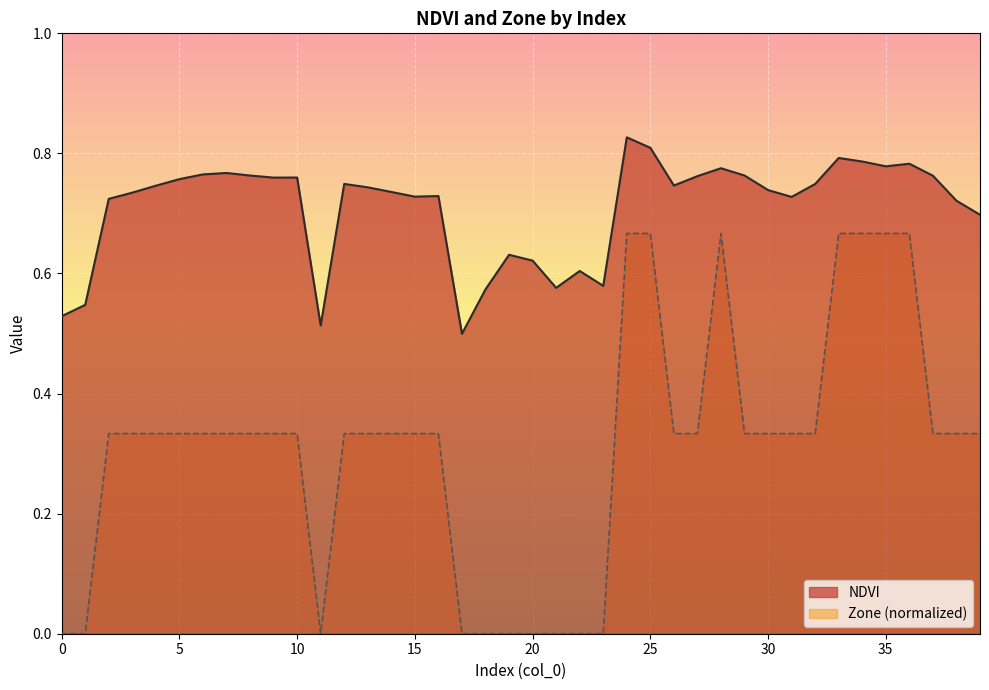

List the series in order of their overall mean, lowest first.

Zone (normalized), NDVI